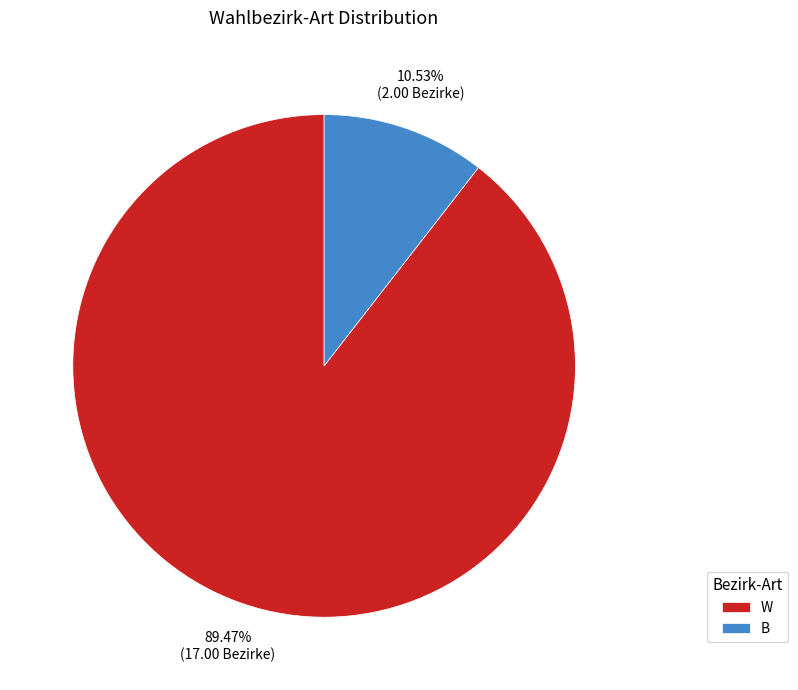

Combined, what portion of the pie is W and B?

100.0%